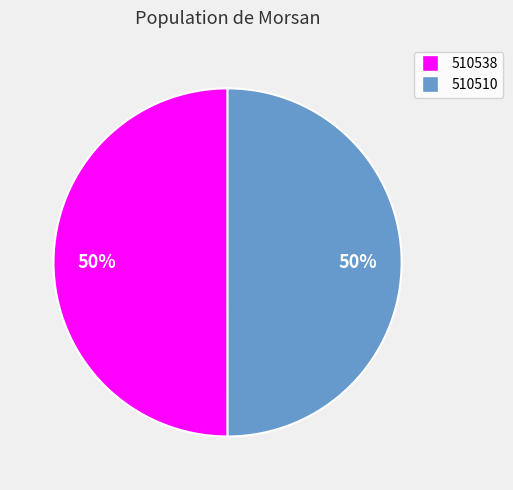

Is it true that 510510 is 41% of the pie?

False